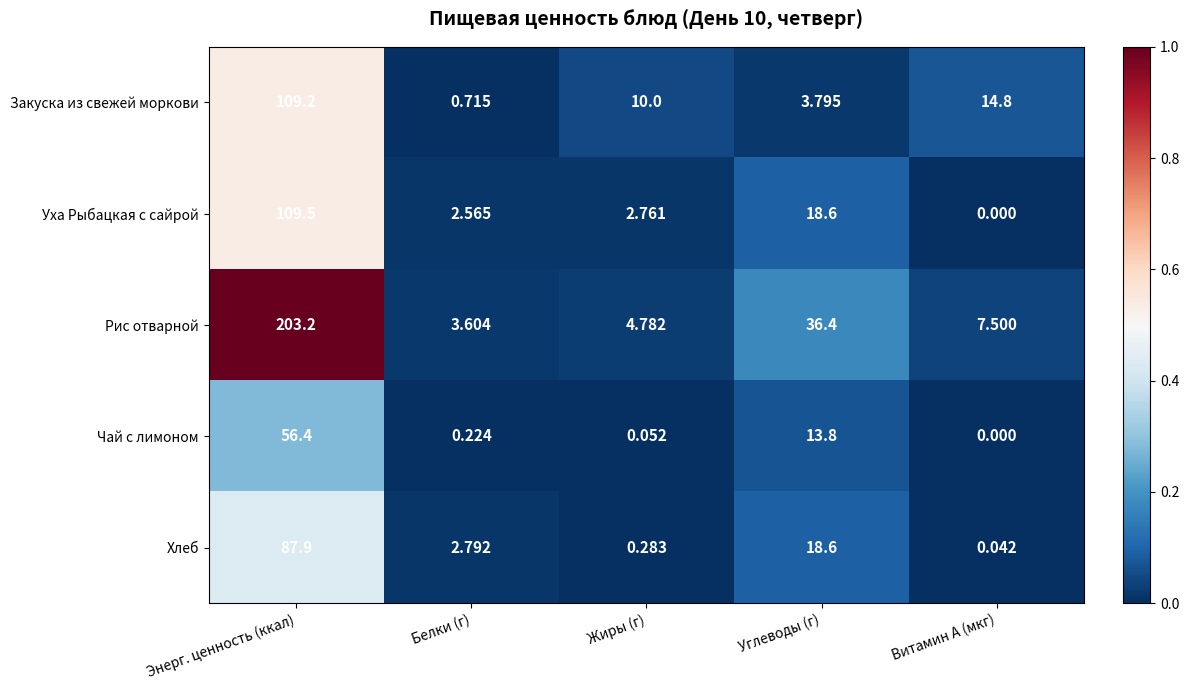

At Жиры (г), list the series in order from largest to smallest.

Закуска из свежей моркови, Рис отварной, Уха Рыбацкая с сайрой, Хлеб, Чай с лимоном